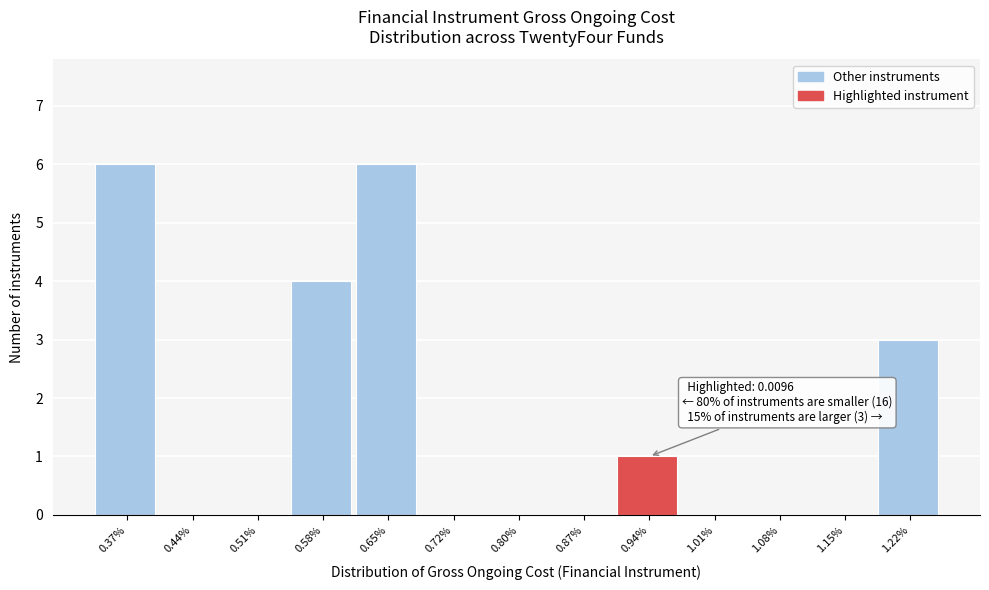

Reading right to left, extract all data points from this chart.

1.22%=3	1.15%=0	1.08%=0	1.01%=0	0.94%=1	0.87%=0	0.80%=0	0.72%=0	0.65%=6	0.58%=4	0.51%=0	0.44%=0	0.37%=6